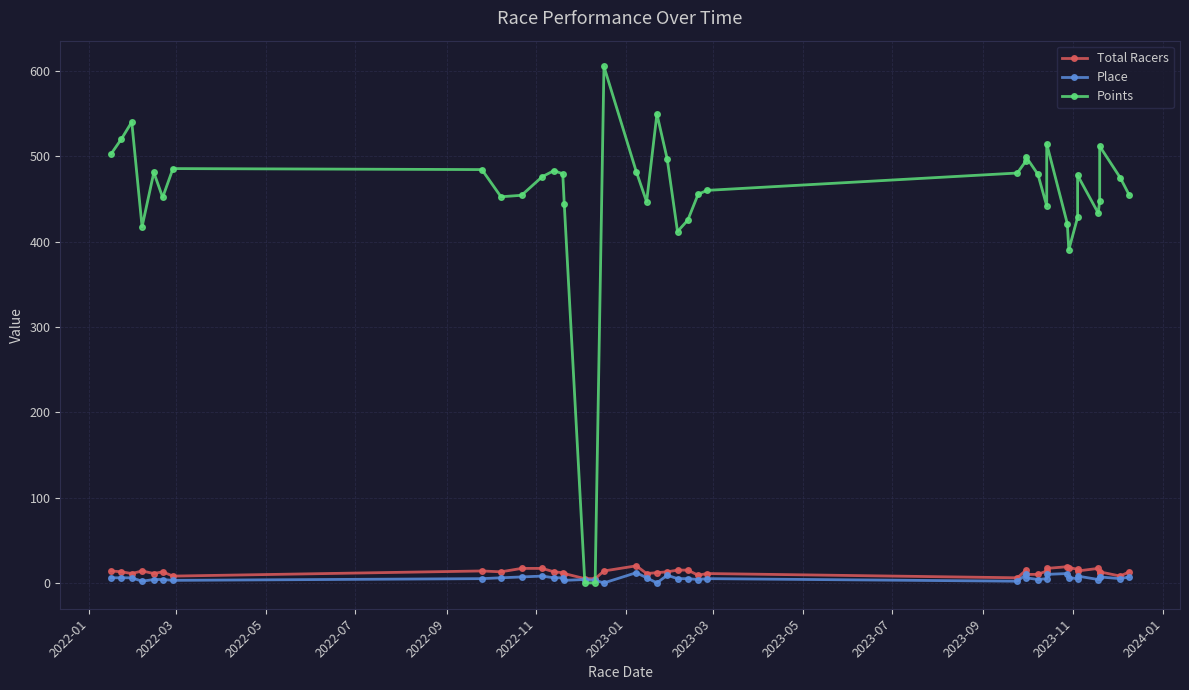

What is the difference between the maximum and minimum values in the Points series?

605.1